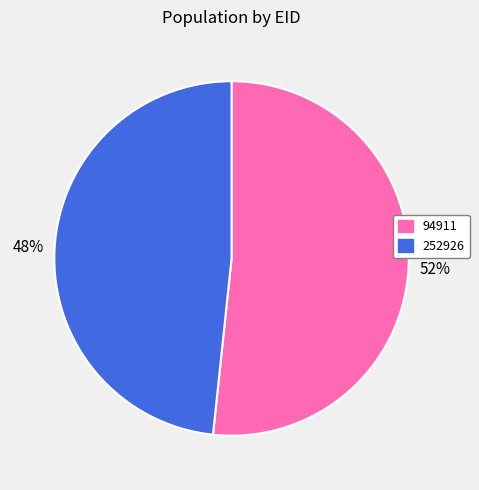

What is the ratio of the value at 94911 to the value at 252926?

1.1